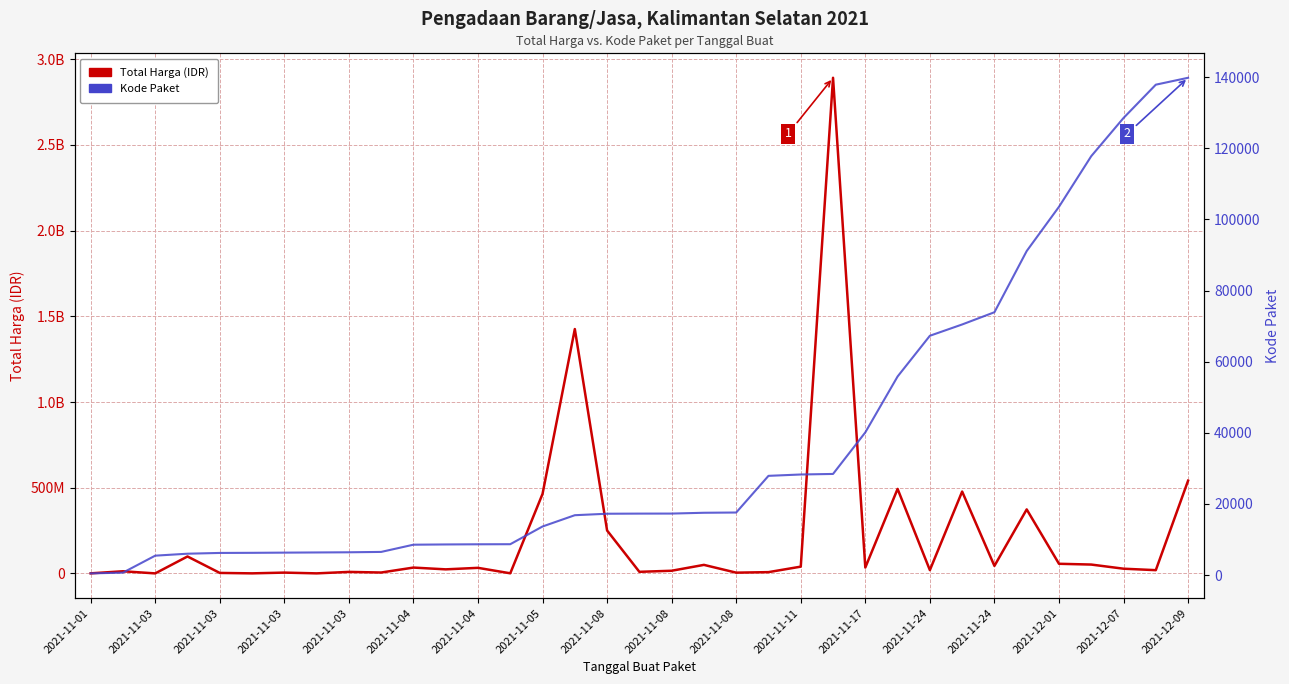

At 2021-11-11, list the series in order from smallest to largest.

Kode Paket, Total Harga (IDR)